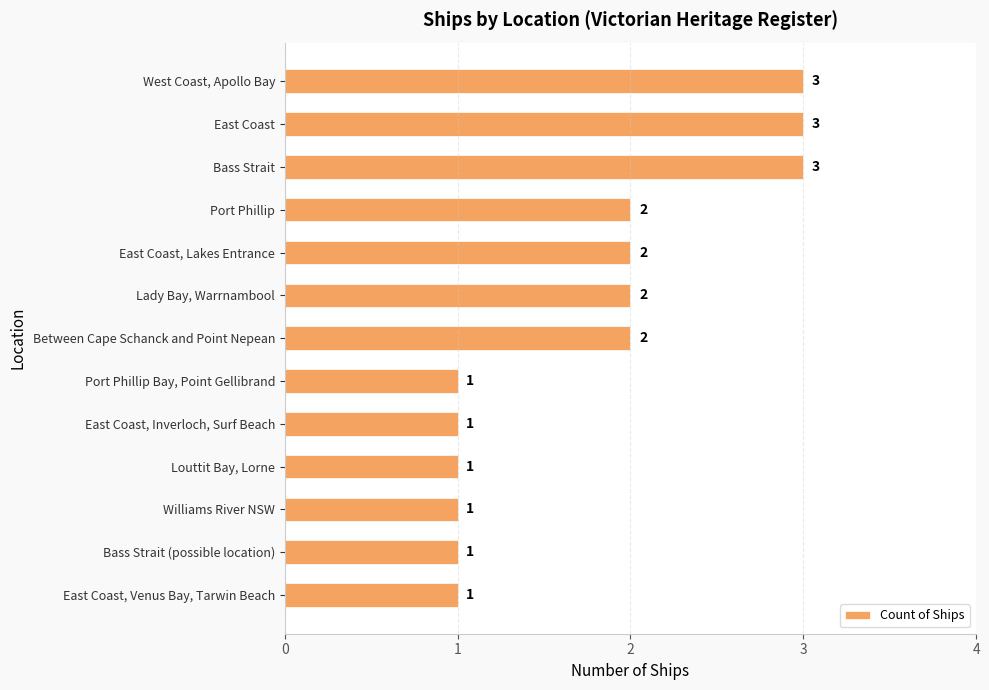

What is the approximate value at East Coast?

3